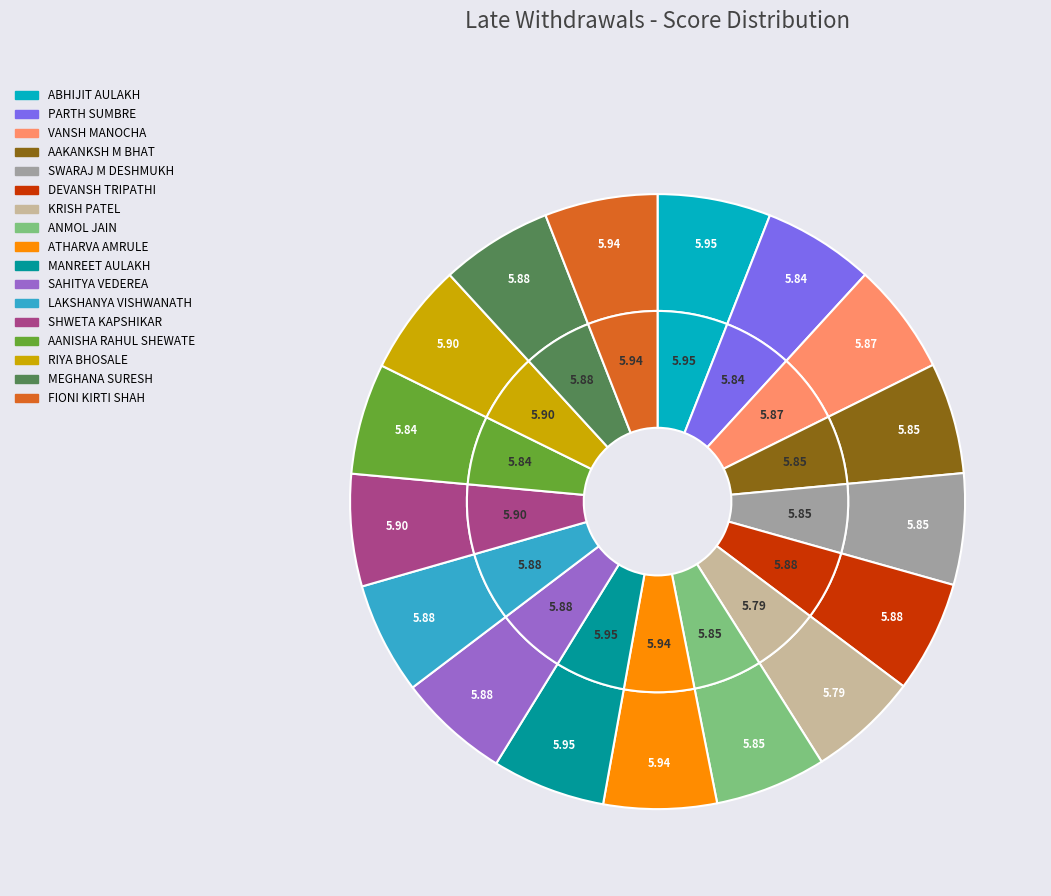

What portion of the pie excludes ATHARVA AMRULE?

94.1%